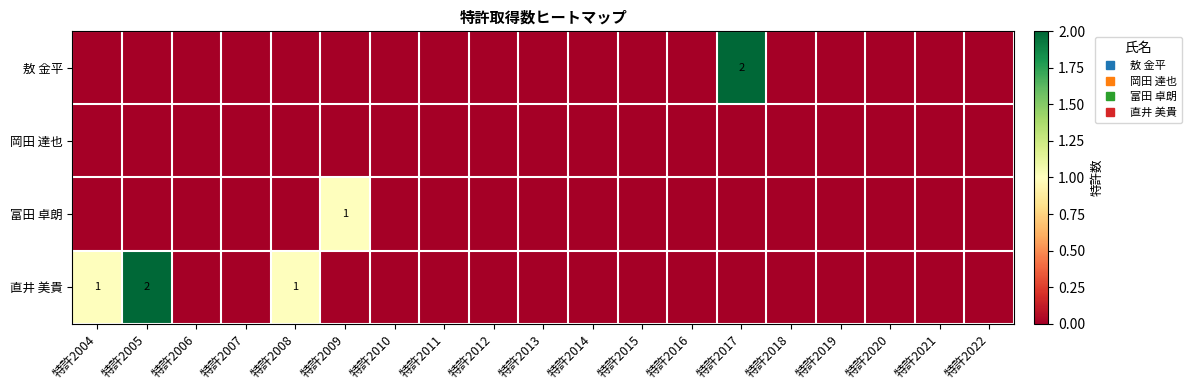

List the series in order of their peak value, lowest first.

岡田 達也, 富田 卓朗, 敖 金平, 直井 美貴